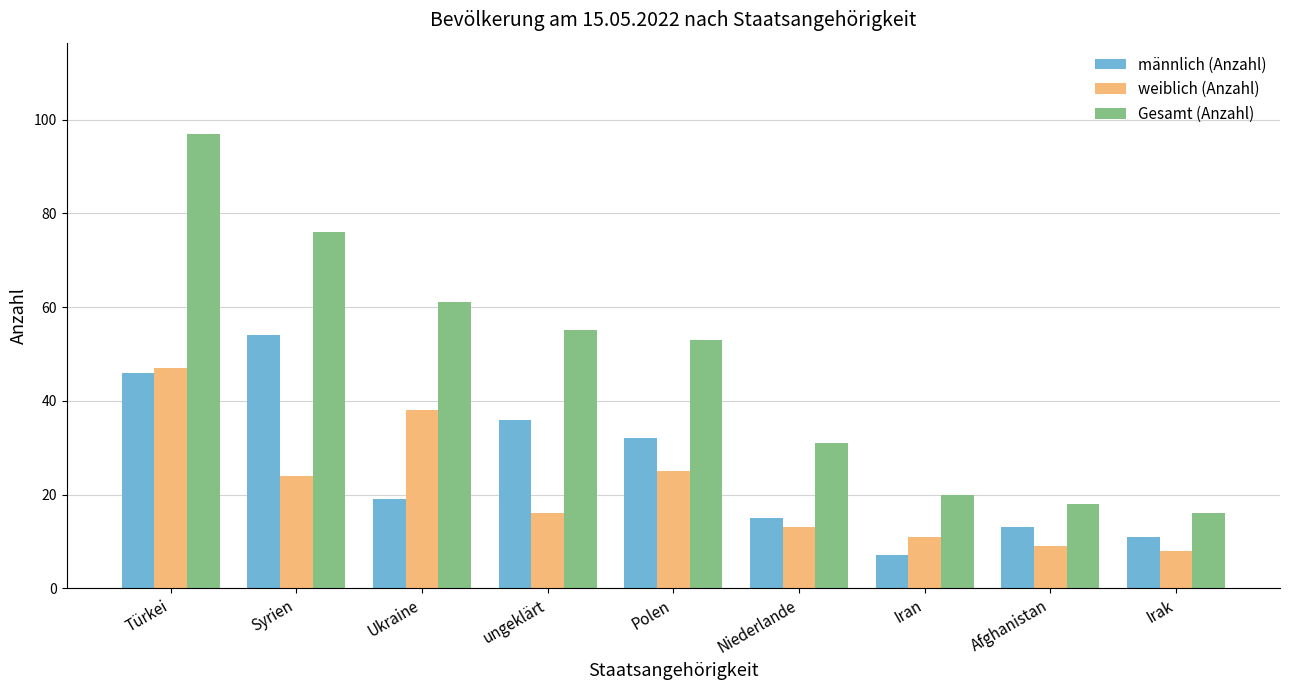

Which label corresponds to the largest value in the chart?

Türkei